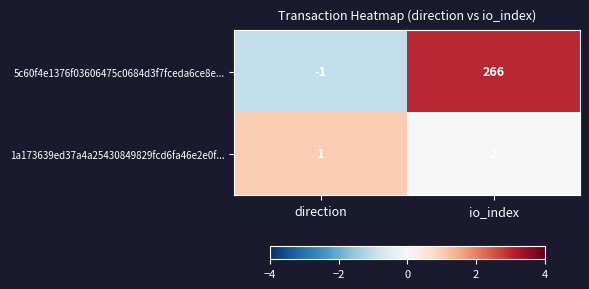

True or false: 5c60f4e1376f03606475c0684d3f7fceda6ce8e... has a value of 349 at io_index.

False